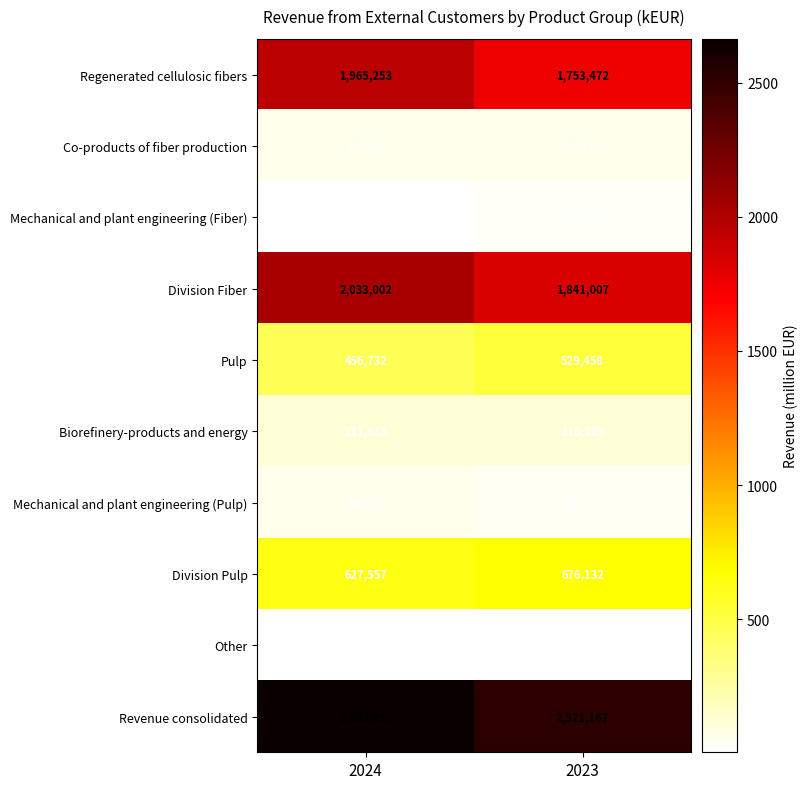

At which category is the sum across all series the highest?

2024